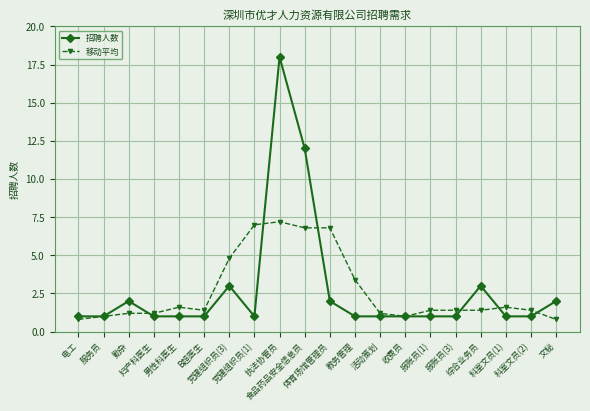

Is this an area chart (filled region under the line)?

No